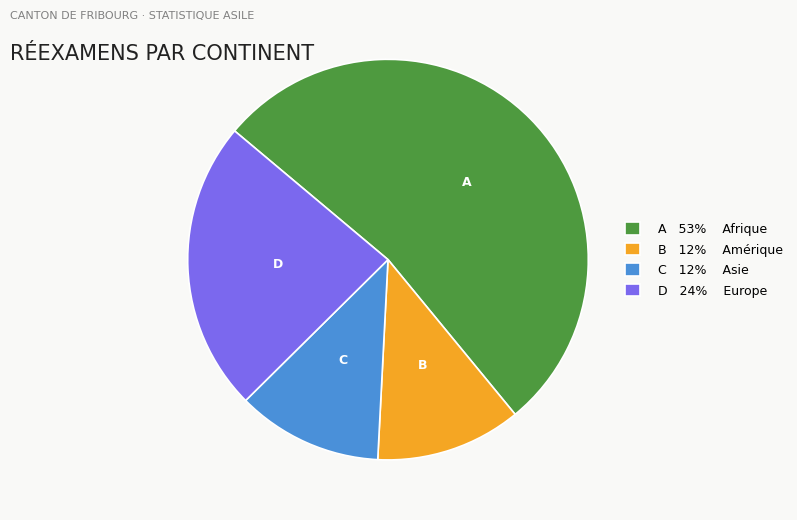

Does any single category account for the majority?

Yes